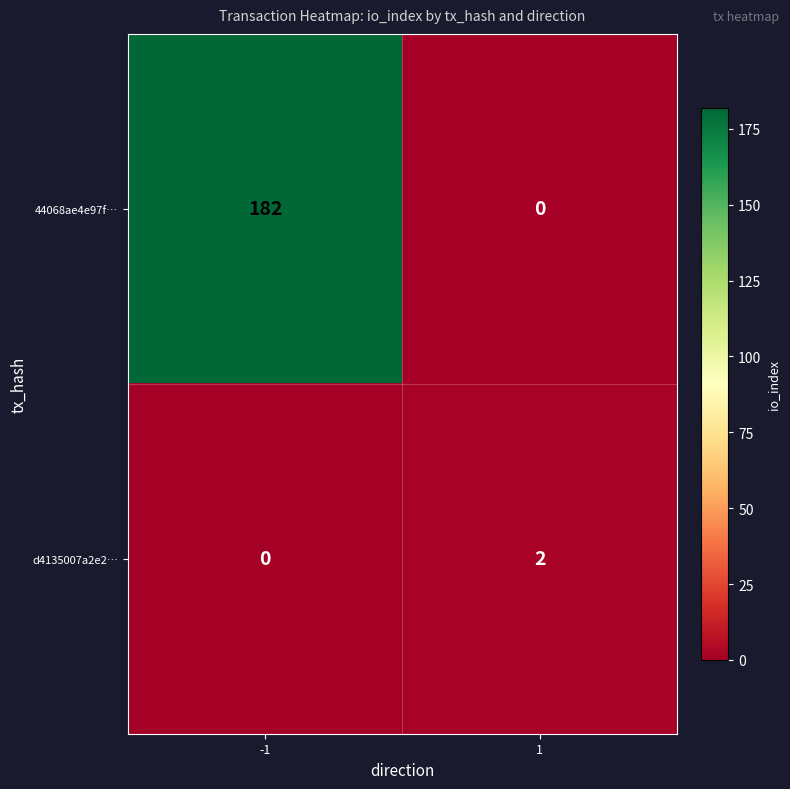

List the series in order of their overall mean, highest first.

44068ae4e97f…, d4135007a2e2…